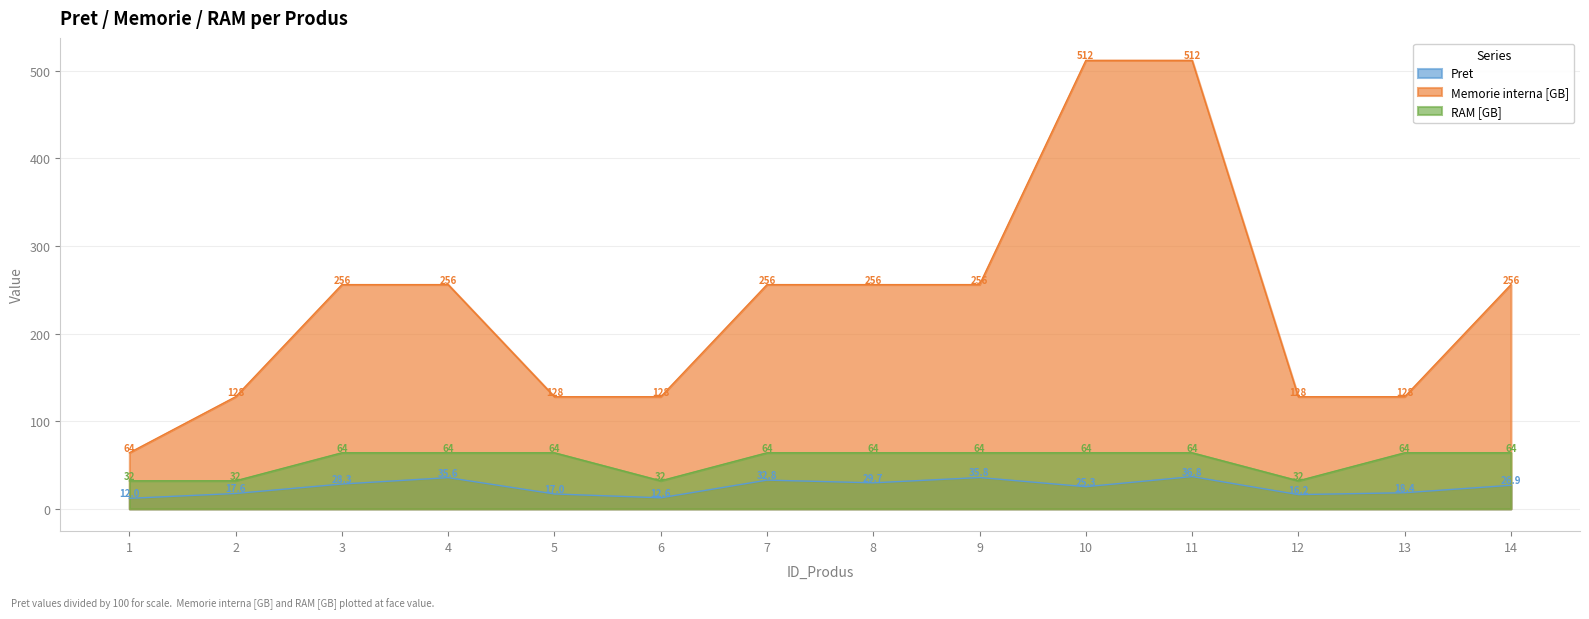

Which series has the largest total across all categories?

Memorie interna [GB]